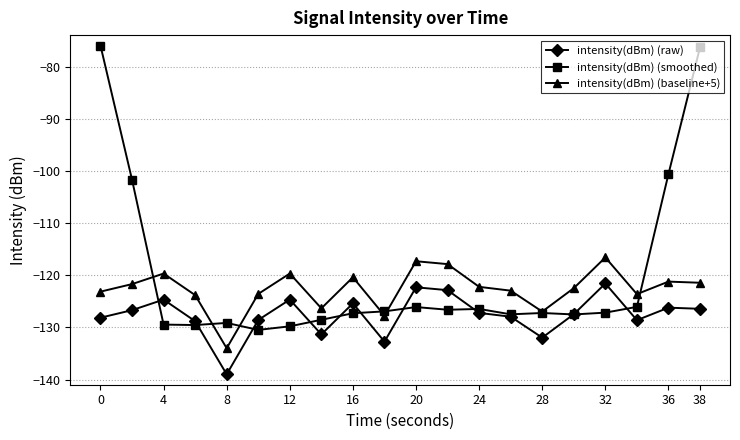

Which series has the widest spread of values?

intensity(dBm) (smoothed)